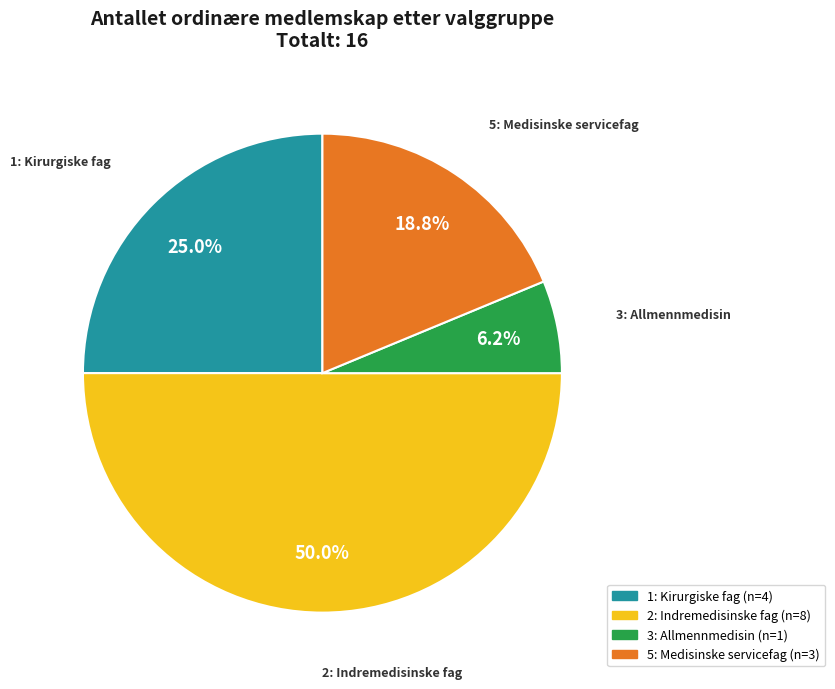

Does 5: Medisinske servicefag account for over 50% of the chart?

No